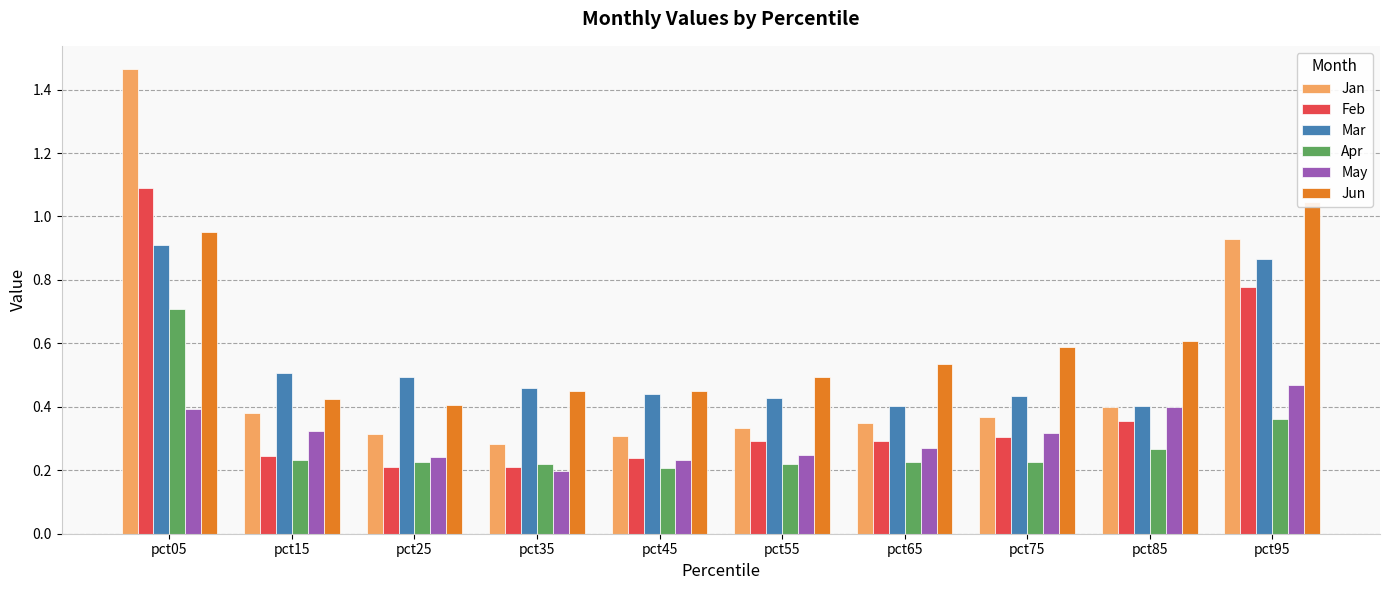

What is the total value across all series at pct25?

1.9